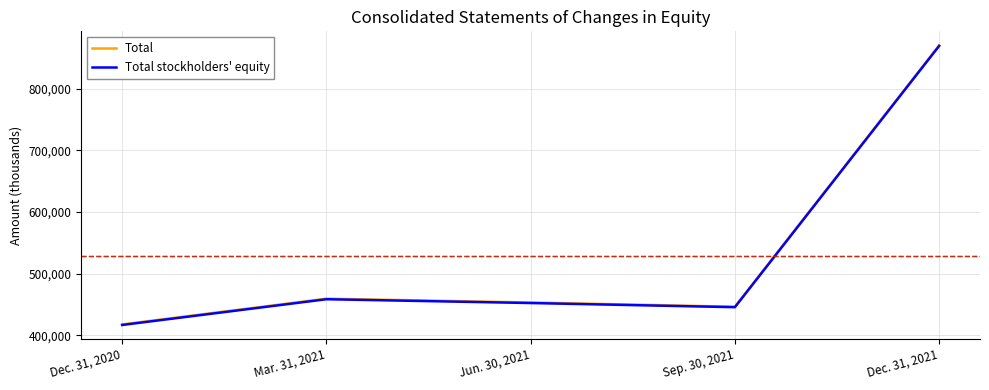

What is the approximate value of Total at Sep. 30, 2021?

446548